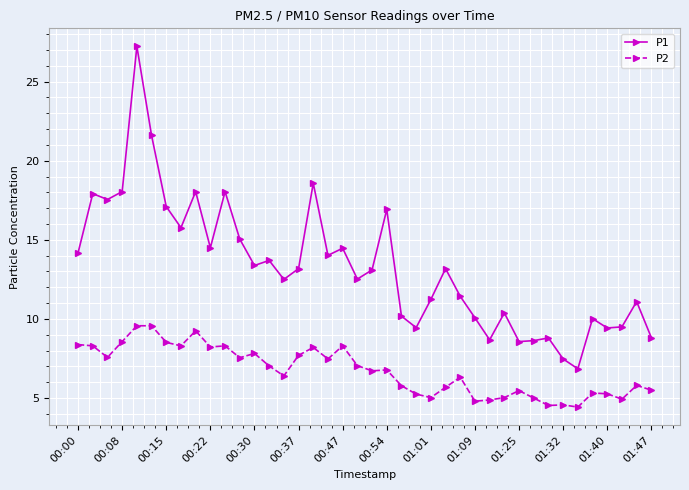

Rank the series by their average value, from highest to lowest.

P1, P2